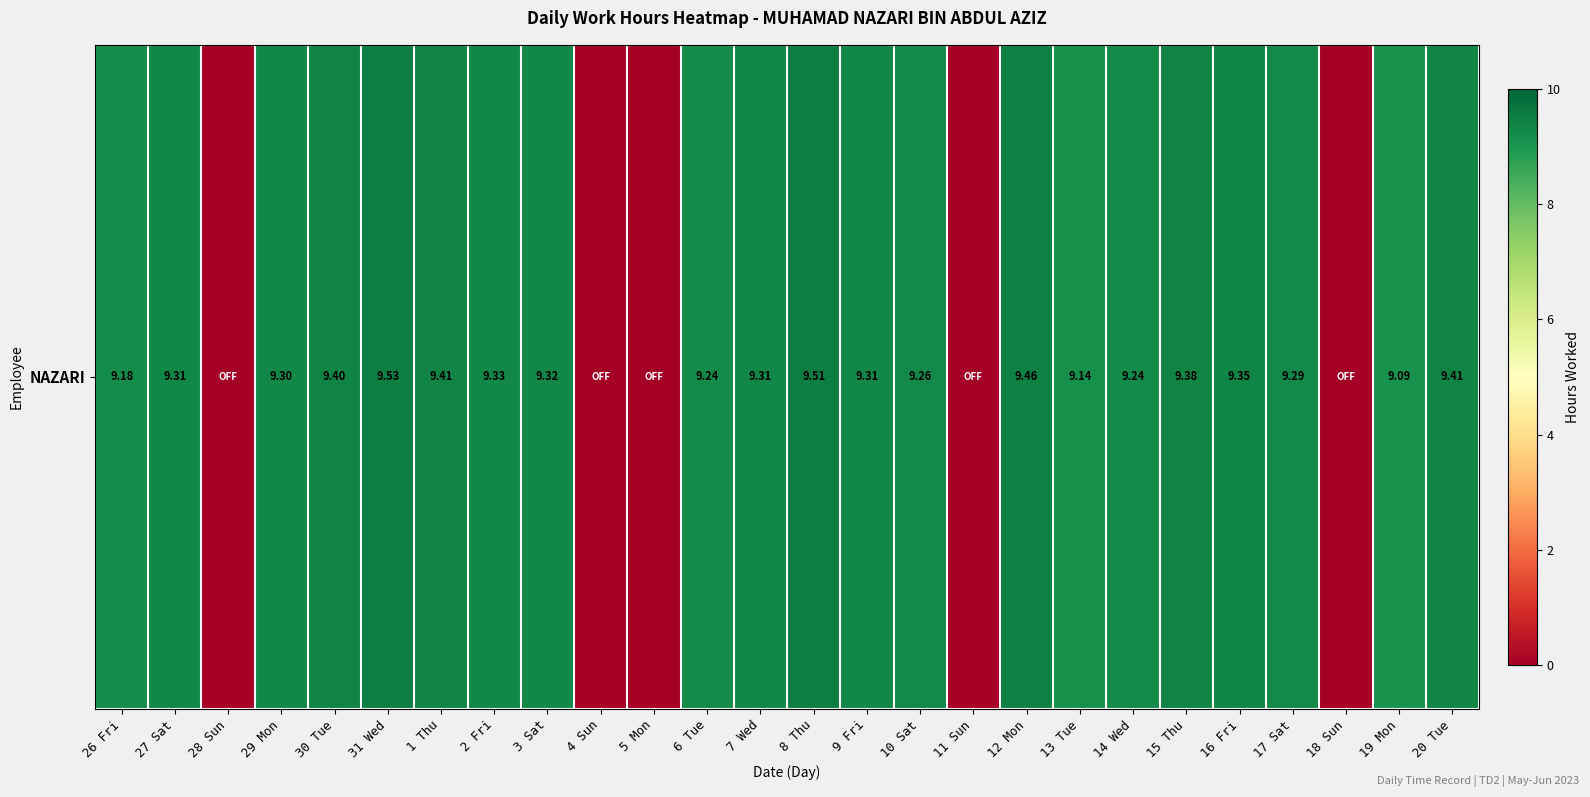

Which label corresponds to the largest value in the chart?

31 Wed